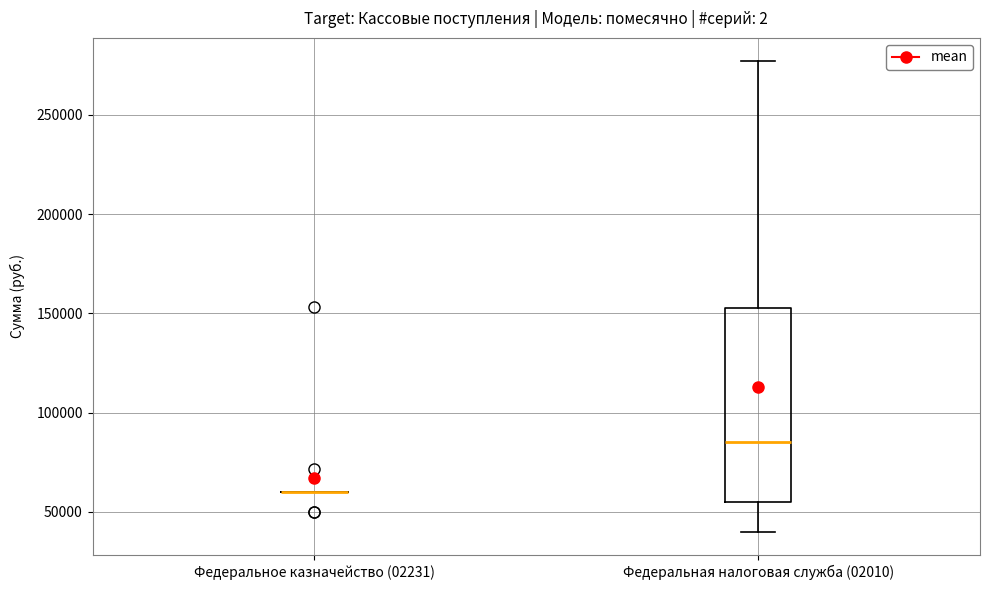

Reading left to right, transcribe this box plot: for each box, give where its median line is, the range the box spans, and where its two whiskers end, as read against the y-axis. The values are not printed on the chart, so give them approximately, as read against the axis.

Федеральное казначейство (02231): box collapsed to a line at 60000, whiskers 60000 to 60000
Федеральная налоговая служба (02010): median 85000, box 55000 to 155000, whiskers 40000 to 275000